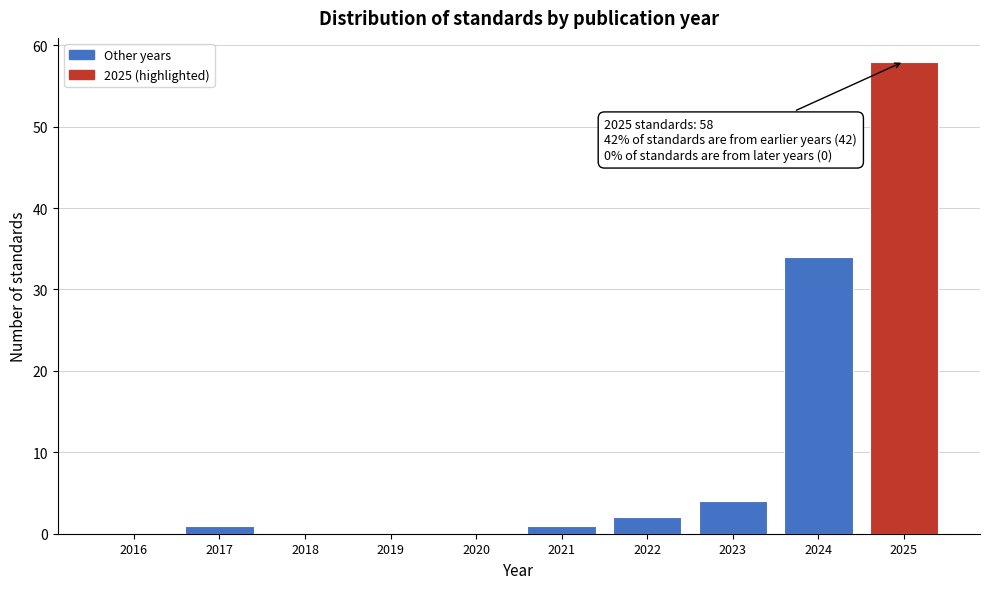

Reading left to right, extract all data points from this chart.

2016=0	2017=1	2018=0	2019=0	2020=0	2021=1	2022=2	2023=4	2024=34	2025=58